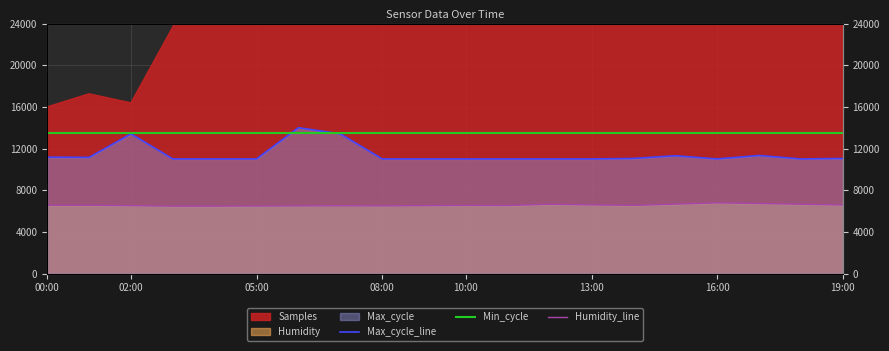

What is the label of the 10th point from the right?

10:00